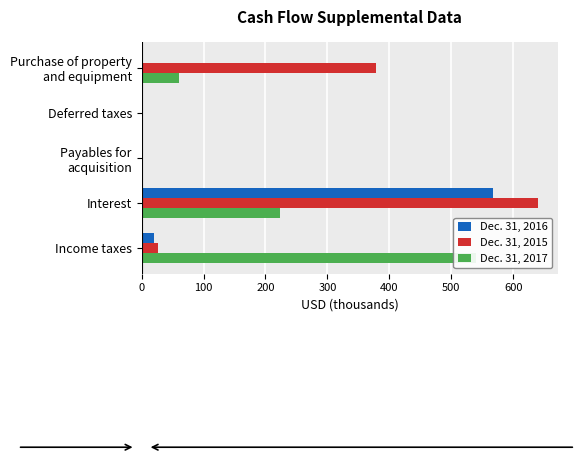

Does the chart contain any negative values?

No